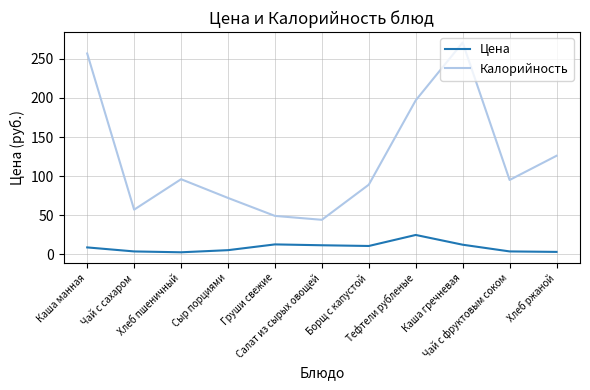

What is the difference between the Цена values at Хлеб пшеничный and Салат из сырых овощей?

9.0